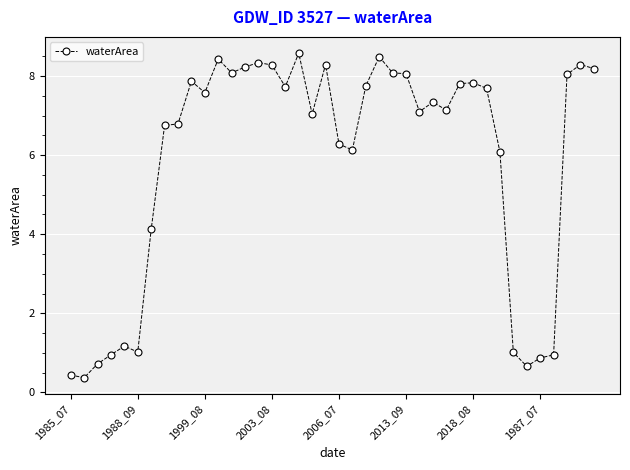

What is the difference between the maximum and minimum values?

8.2